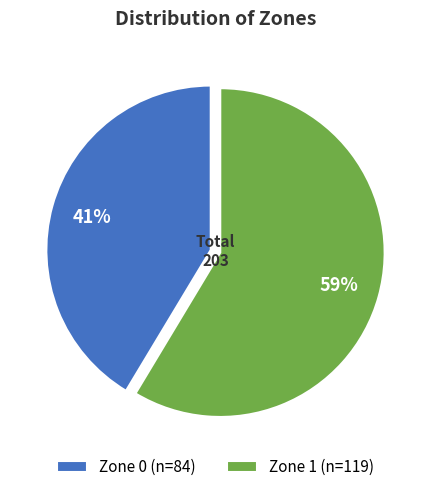

Rank the categories by value from highest to lowest.

Zone 1, Zone 0